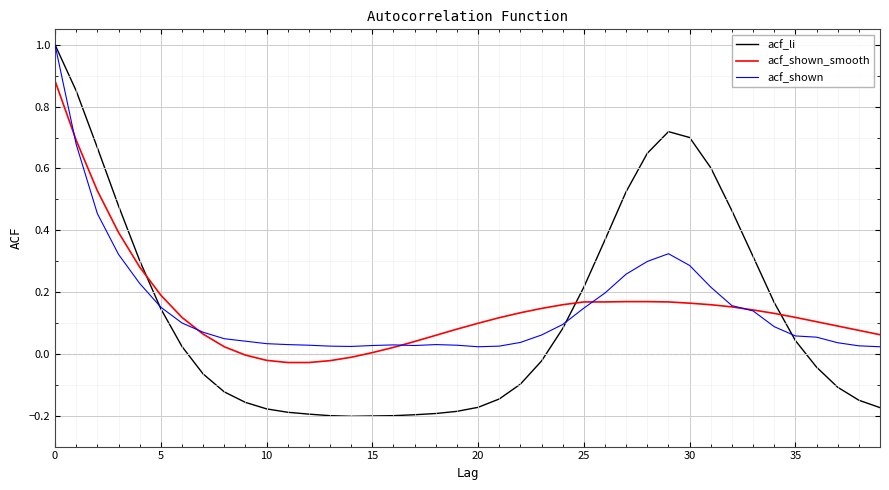

Which series has the widest spread of values?

acf_li